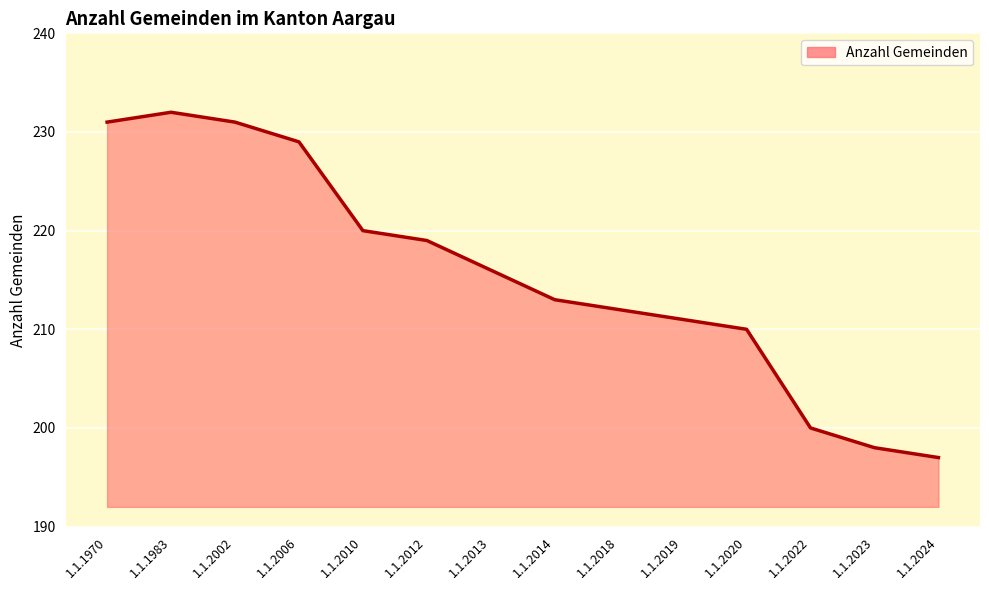

Which has a higher value, 1.1.2012 or 1.1.2010?

1.1.2010